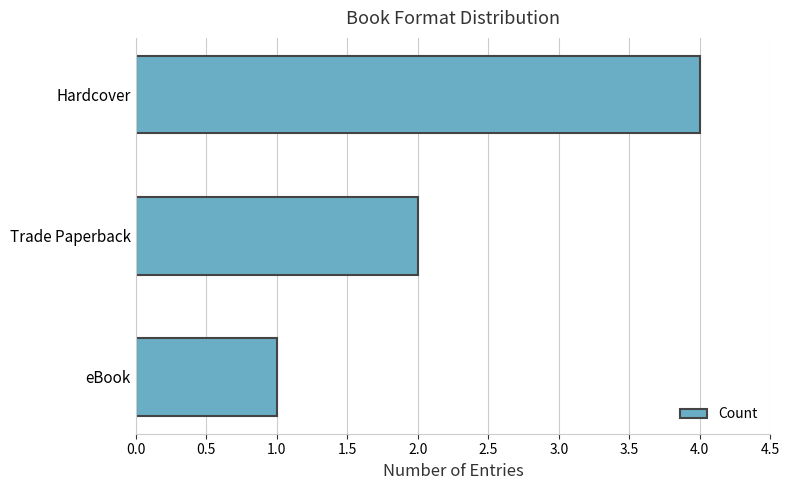

What is the value of the 3rd bar from the top?

1